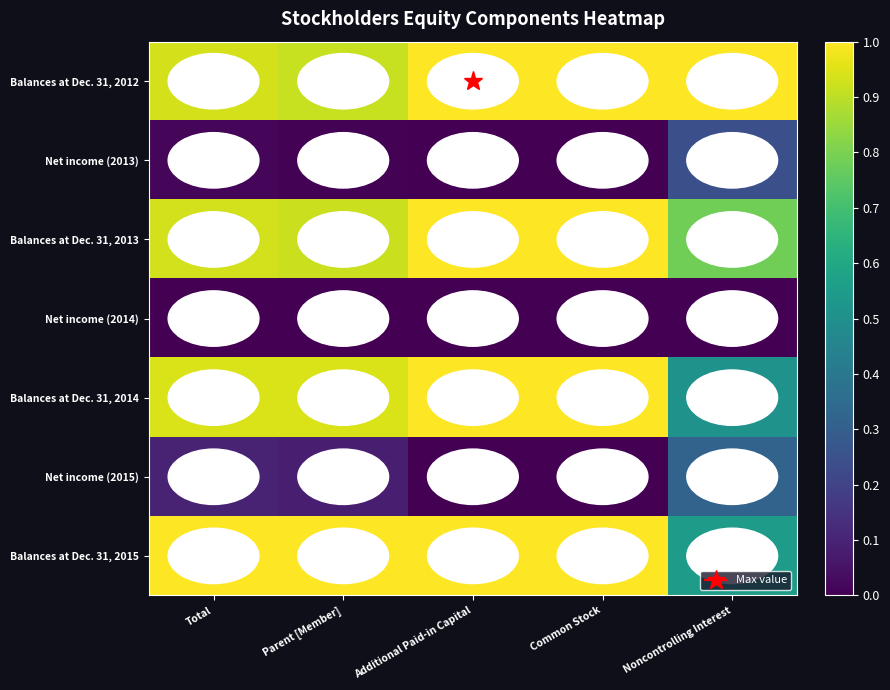

What is the greatest value displayed?

1.0